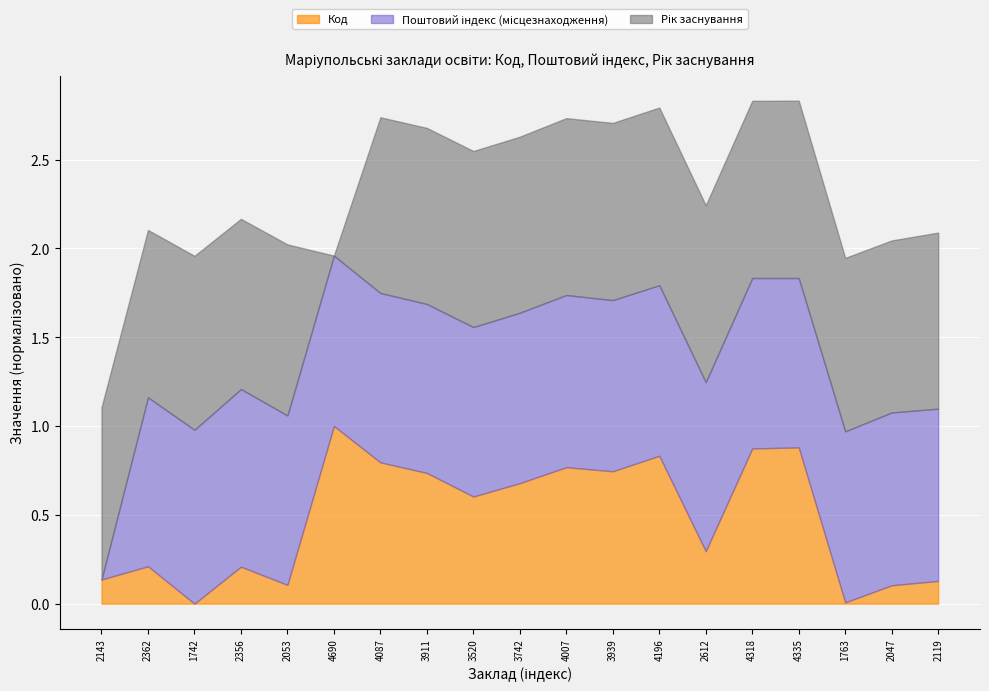

What is the total value across all series at 2143?

1.1